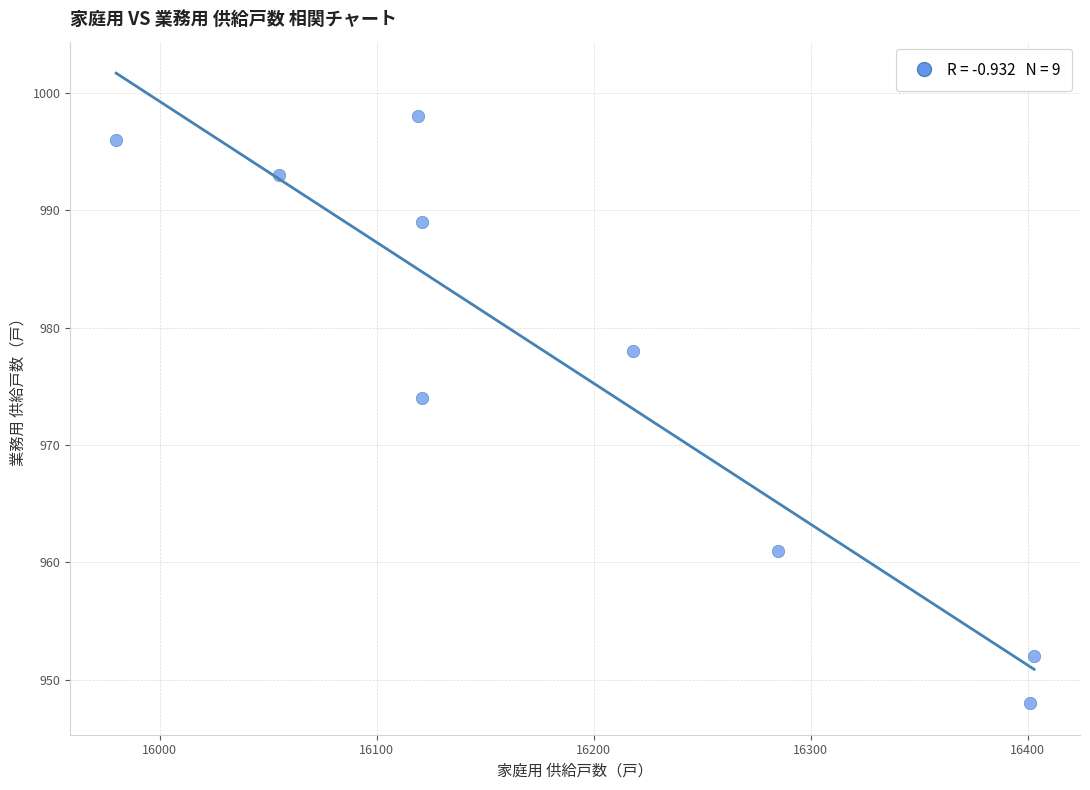

What Y value in the scatter plot is closest to 973?

974